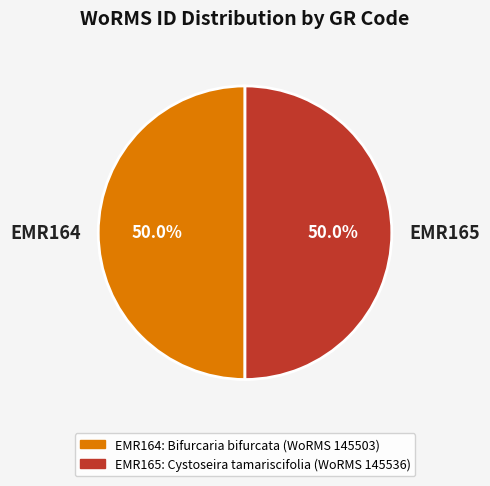

What percentage do EMR164 and EMR165 together represent?

100.0%